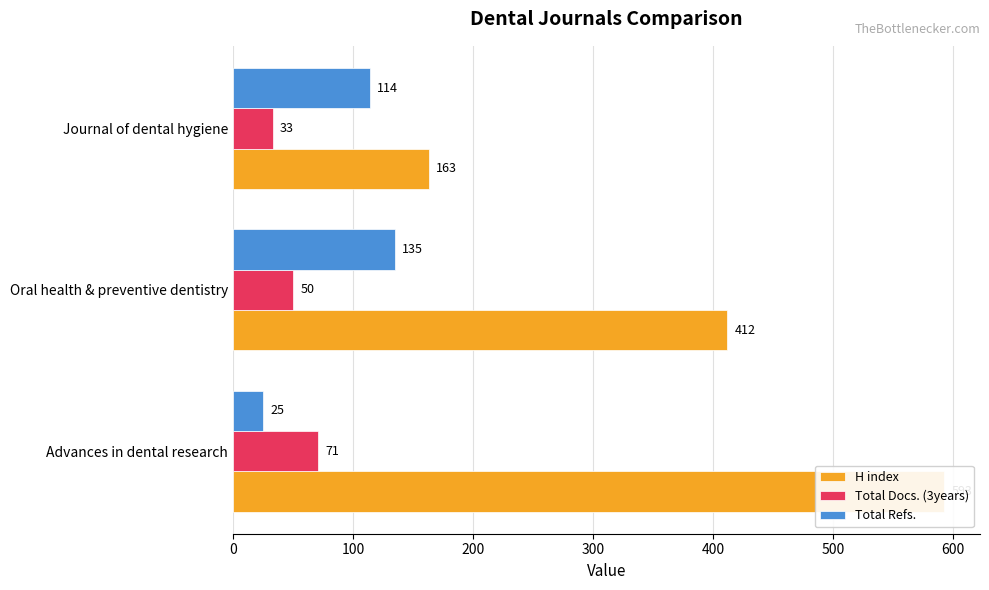

Which series has the largest total across all categories?

H index